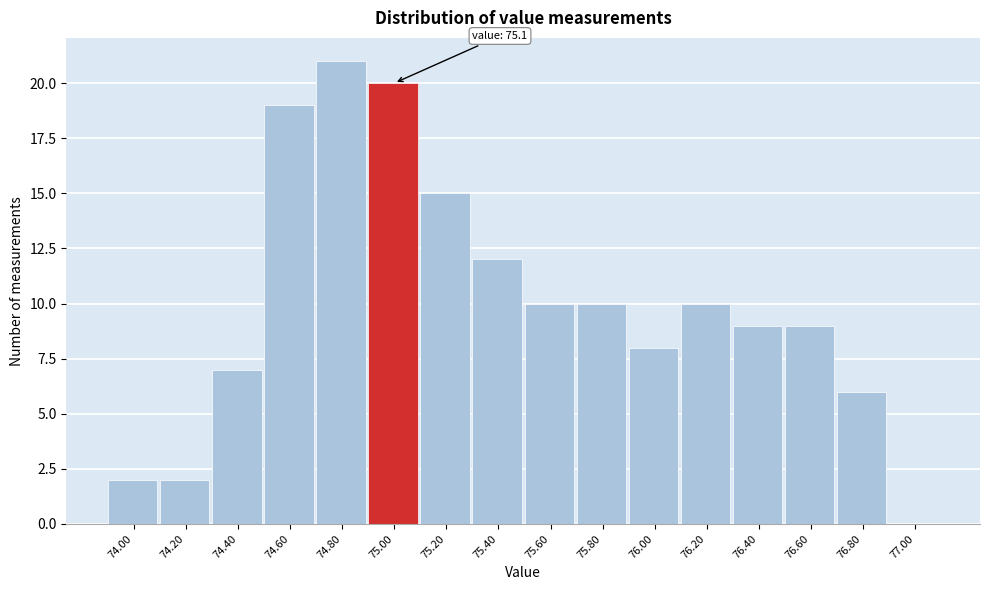

Reading left to right, what are all the values shown in this chart?

74.00=2	74.20=2	74.40=7	74.60=19	74.80=21	75.00=20	75.20=15	75.40=12	75.60=10	75.80=10	76.00=8	76.20=10	76.40=9	76.60=9	76.80=6	77.00=0